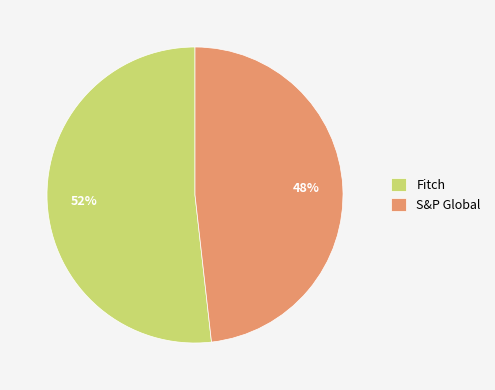

Combined, do S&P Global and Fitch account for over 50%?

Yes